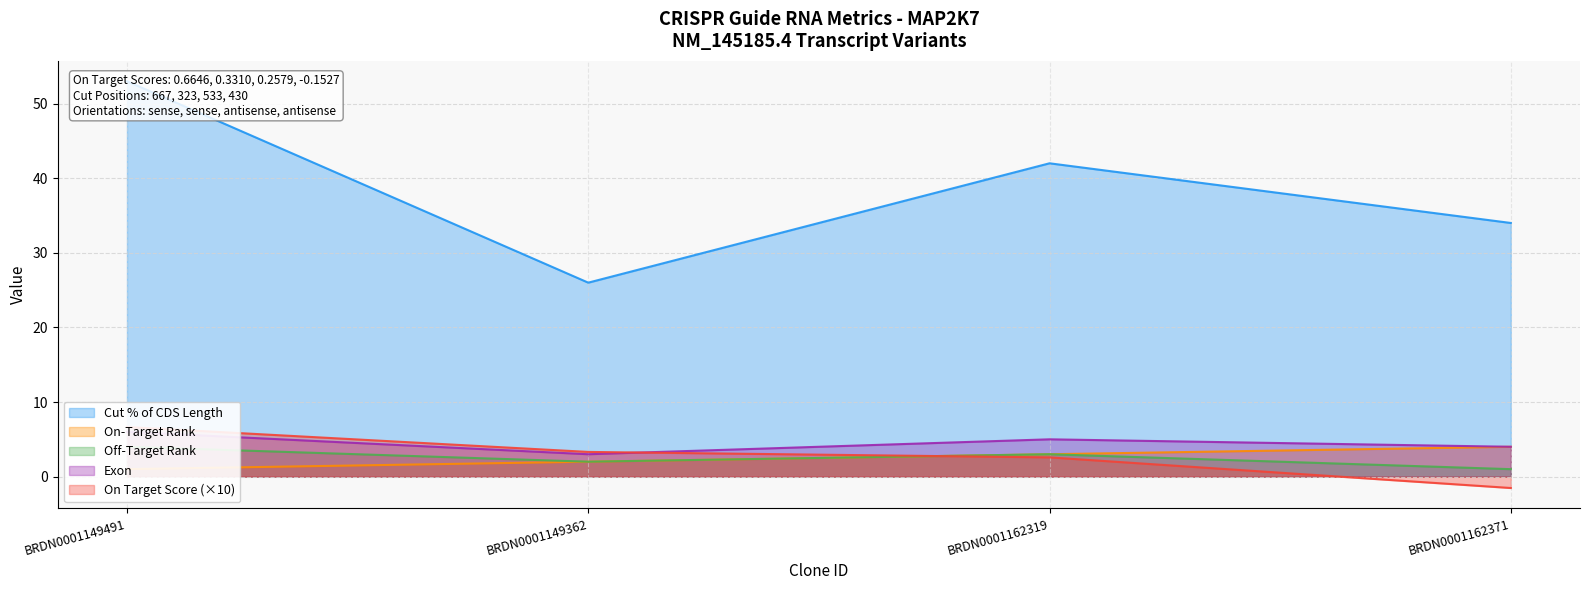

What is the label of the 2nd point from the right?

BRDN0001162319